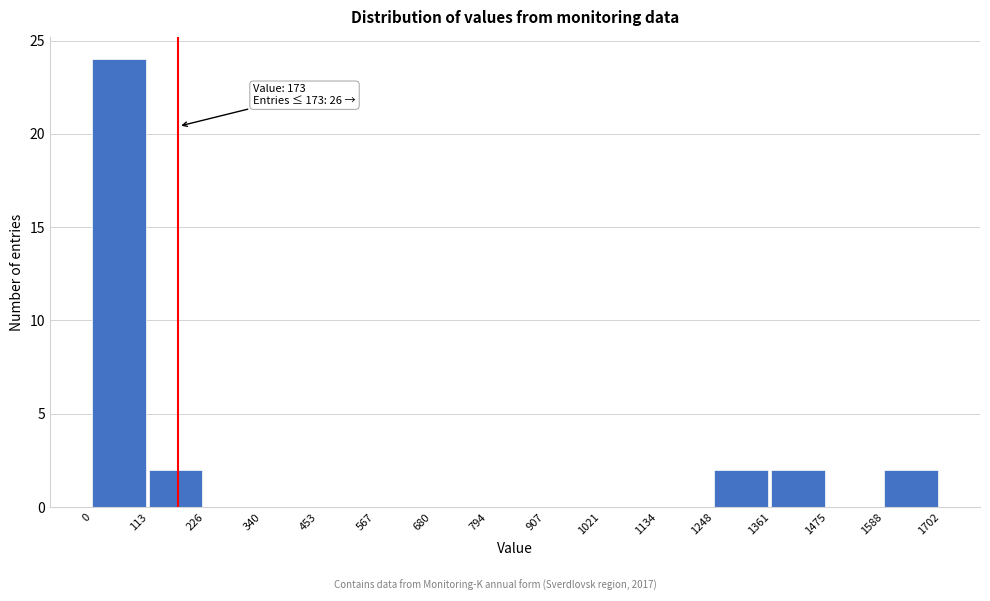

Over which range of the x-axis is the bar tallest?

0 to 113